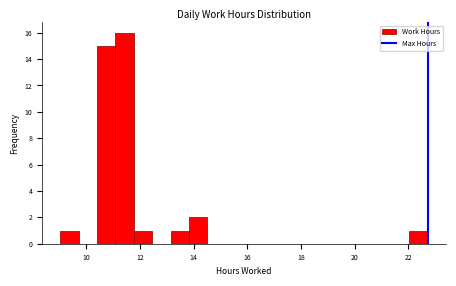

Read against the x-axis, roughly where is the centre of the tallest bar?

11.4